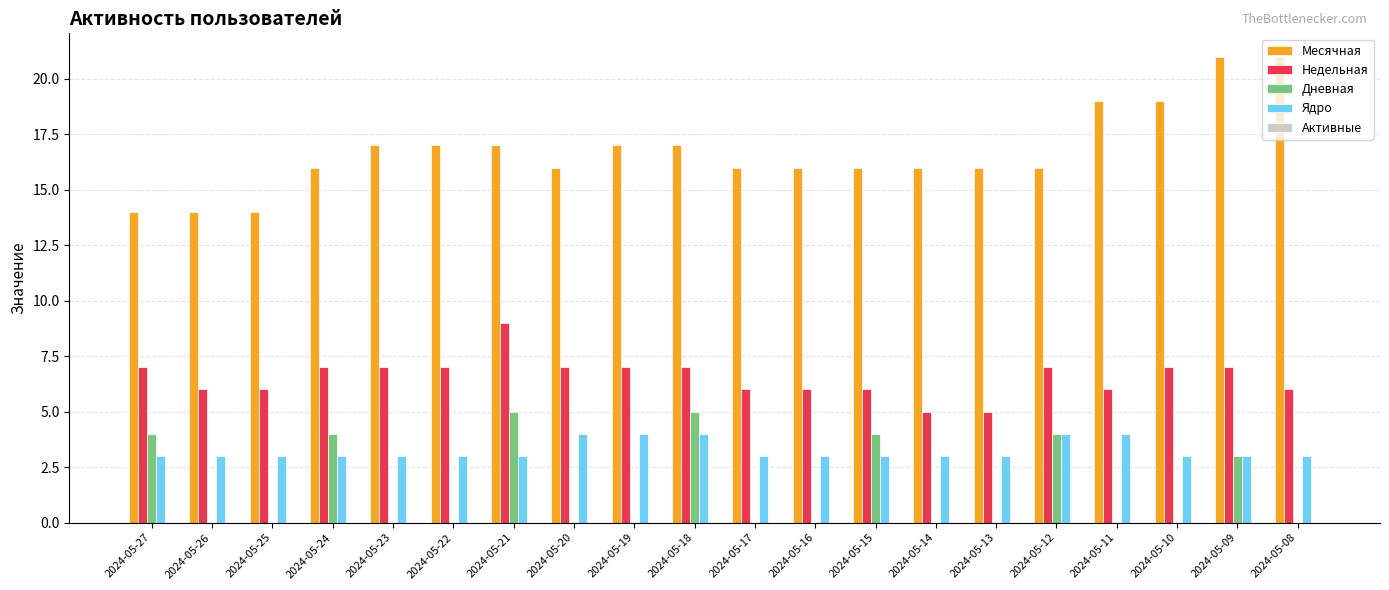

What is the sum of all Месячная values?

335